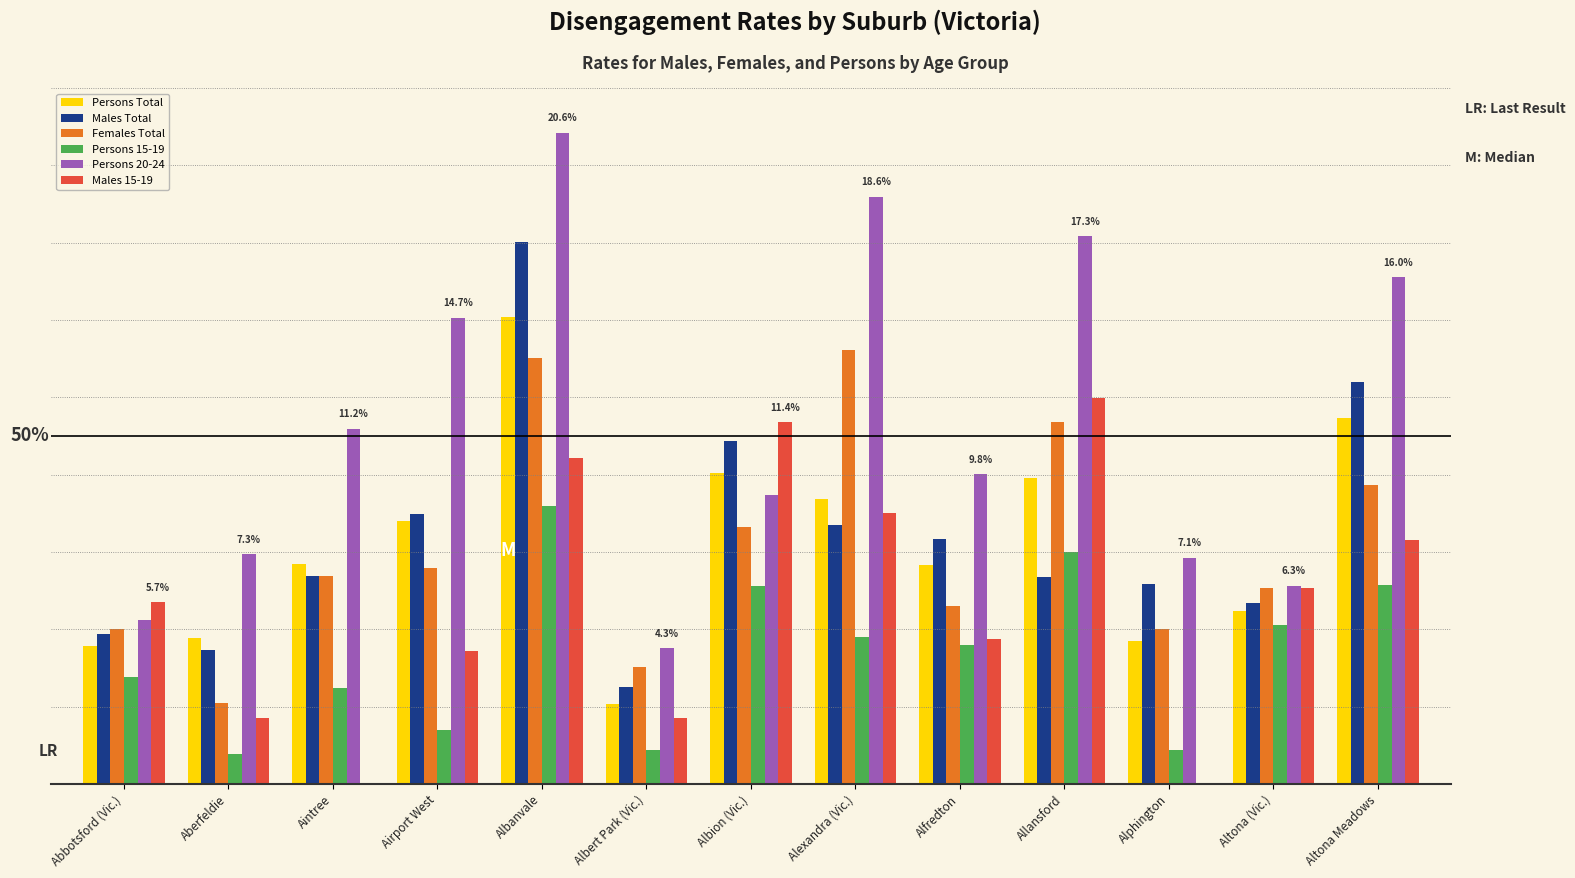

What is the maximum value for Persons 20-24?

20.6